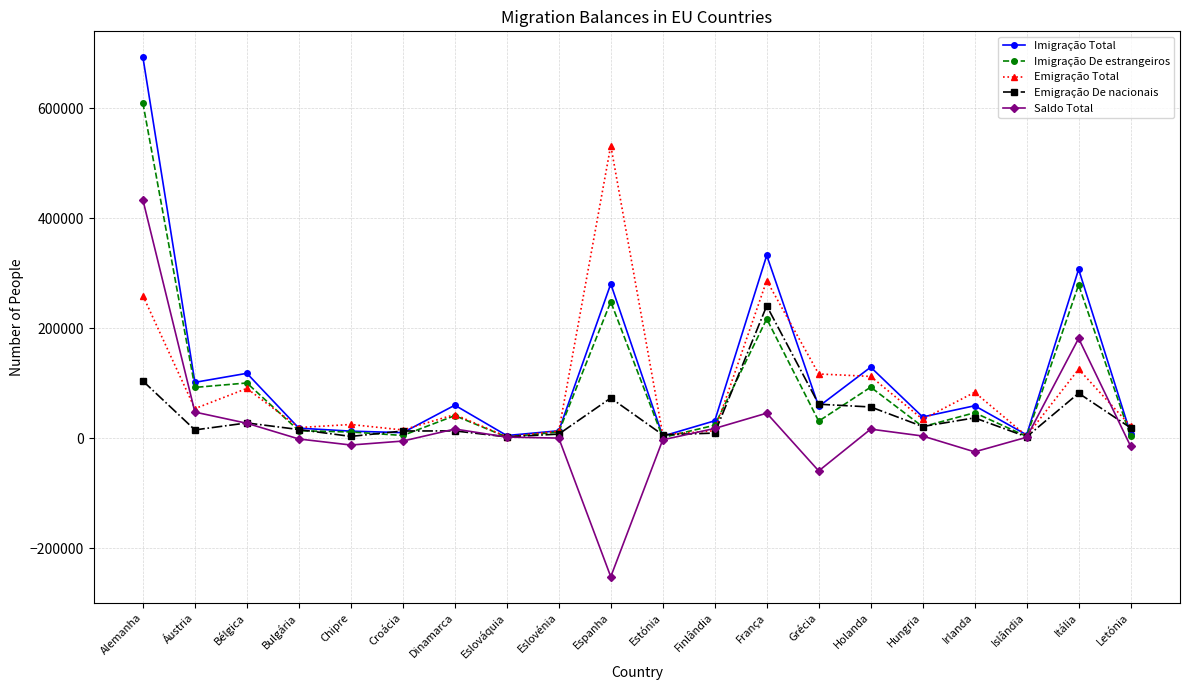

Rank the series by their maximum value, from highest to lowest.

Imigração Total, Imigração De estrangeiros, Emigração Total, Saldo Total, Emigração De nacionais